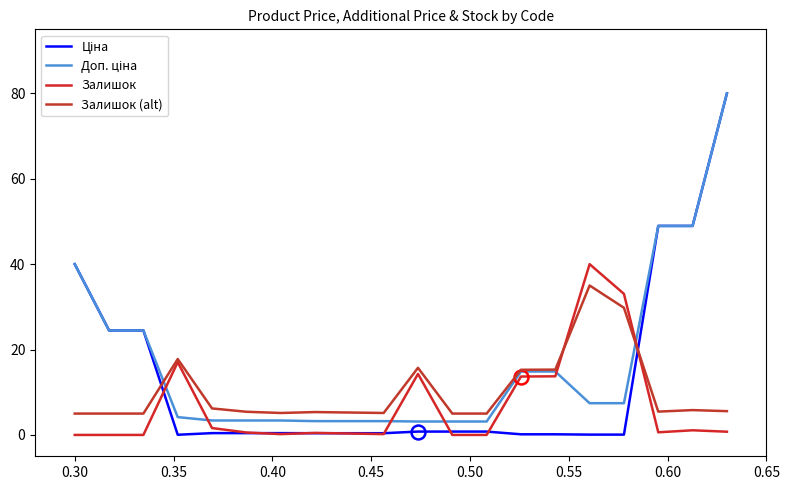

What is the value of the Залишок point at the 6th from the left?

0.6